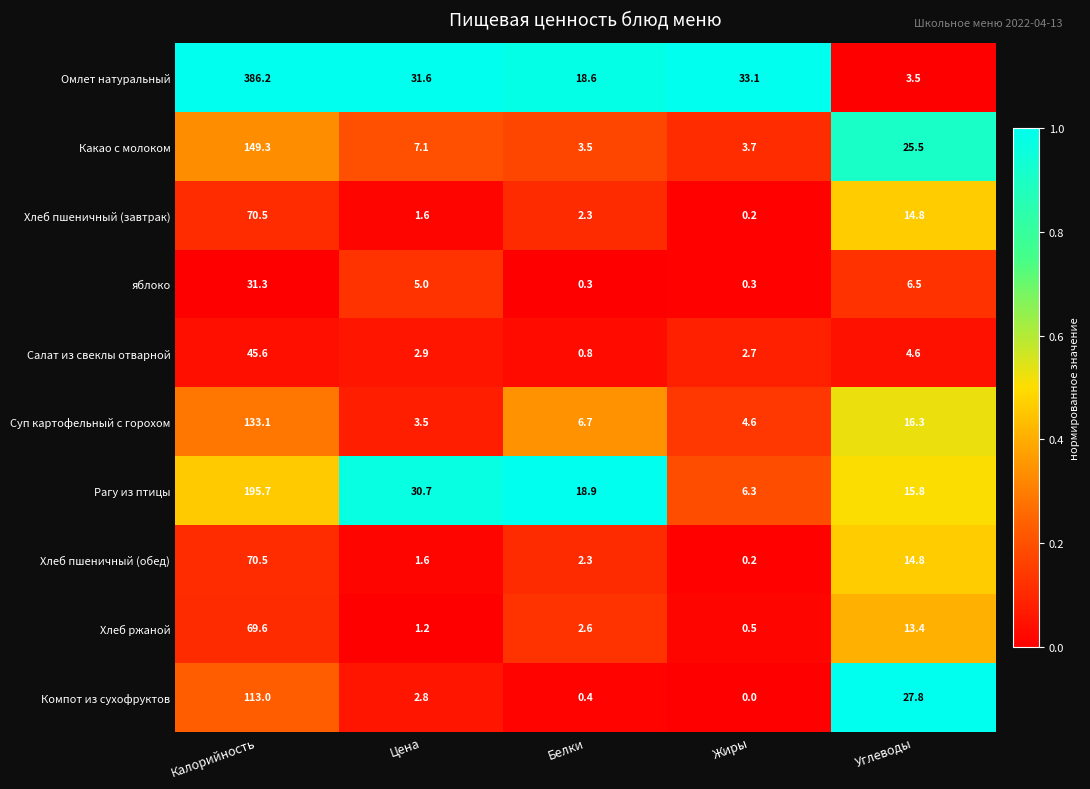

What is the total value across all series at Калорийность?

1264.8